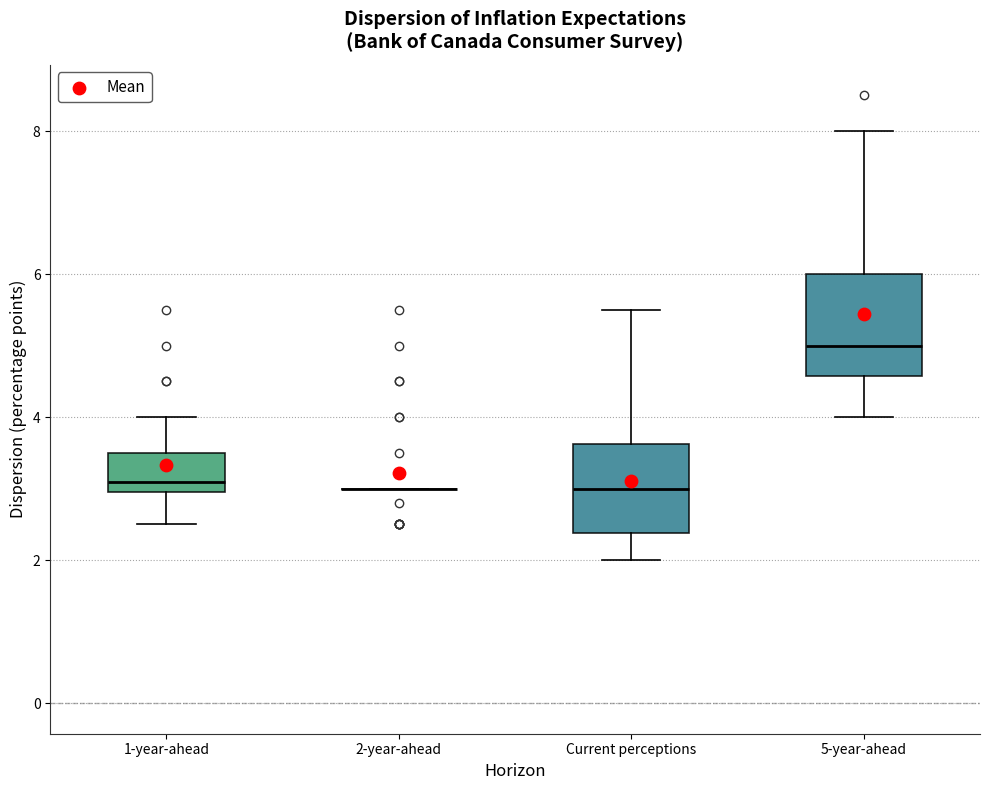

Reading left to right, read every box against the y-axis: the position of its median line, the range the box covers, and the ends of its whiskers. The values are not printed on the chart, so give them approximately, as read against the axis.

1-year-ahead: median 3.2, box 3.0 to 3.6, whiskers 2.6 to 4.0
2-year-ahead: box collapsed to a line at 3.0, whiskers 3.0 to 3.0
Current perceptions: median 3.0, box 2.4 to 3.6, whiskers 2.0 to 5.6
5-year-ahead: median 5.0, box 4.6 to 6.0, whiskers 4.0 to 8.0